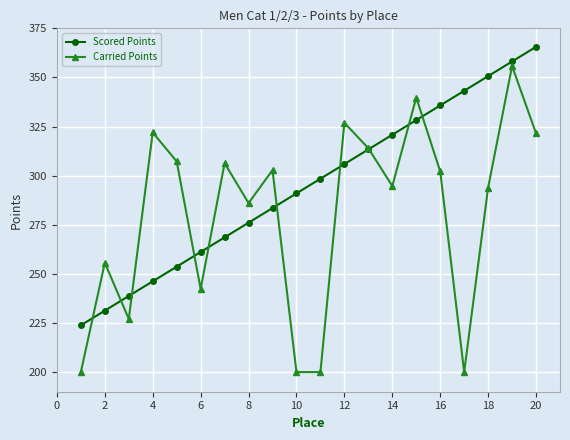

What is the value of the Scored Points point at the 6th from the left?

261.1